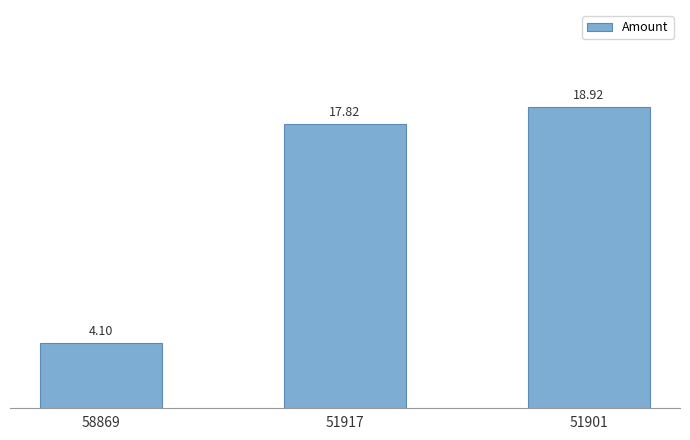

Which category has the highest value across all series?

51901